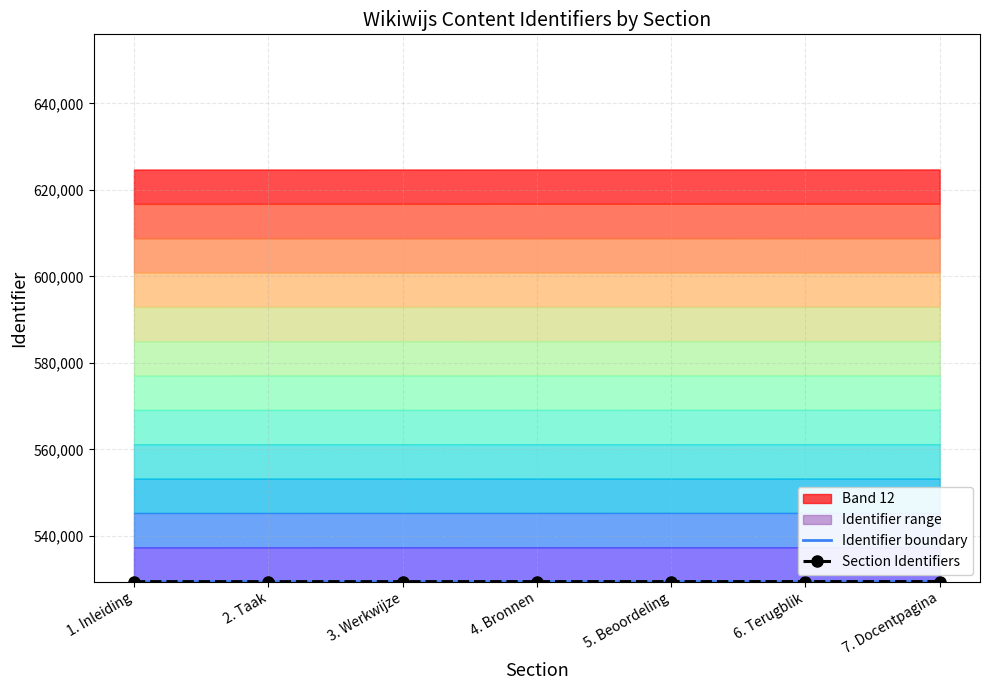

Reading left to right, what are all the values shown in this chart?

Identifier boundary: 529412	529415	529418	529423	529425	529428	529431
Section Identifiers: 529412	529415	529418	529423	529425	529428	529431